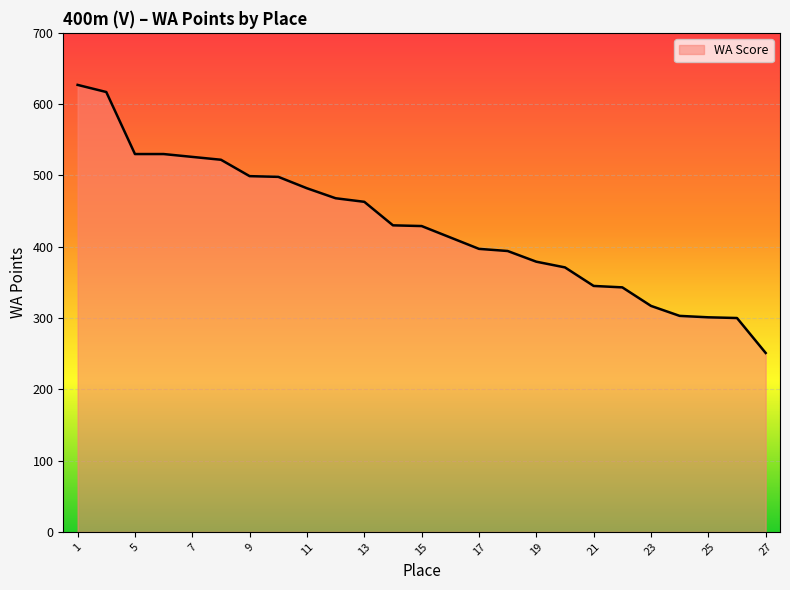

What is the minimum value shown in the chart?

251